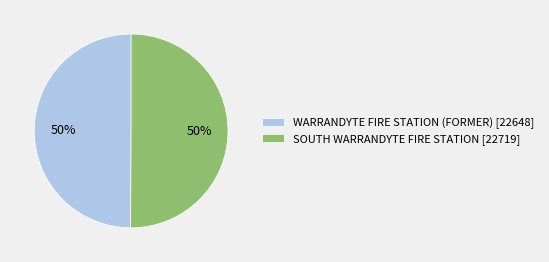

Do WARRANDYTE FIRE STATION (FORMER) and SOUTH WARRANDYTE FIRE STATION together represent more than half of the pie?

Yes